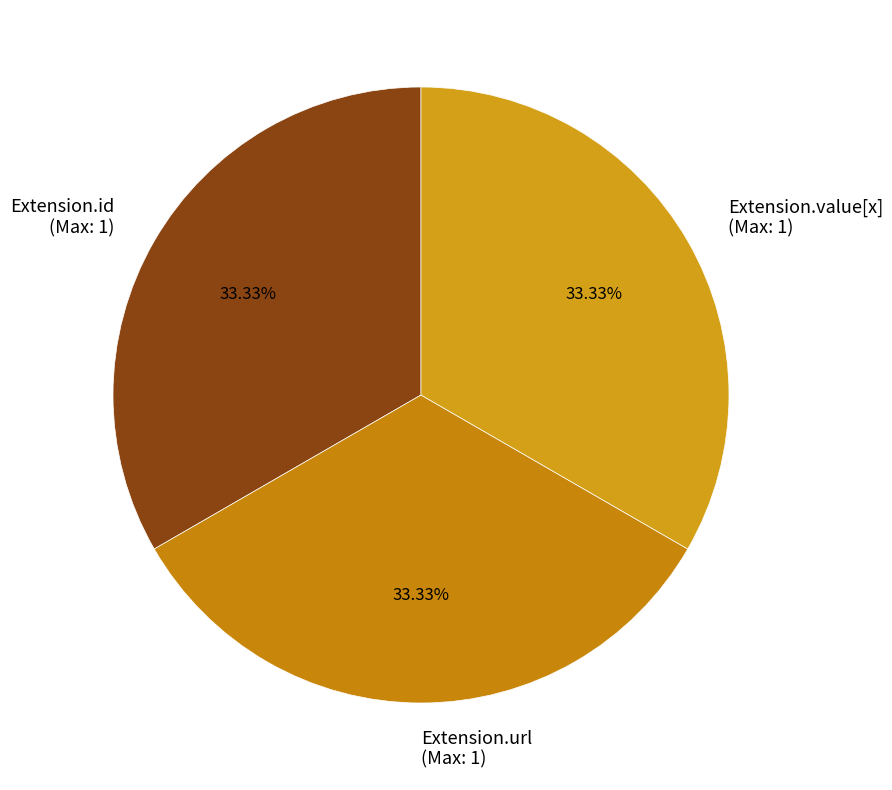

Approximately how many times larger is the value at Extension.url (Max: 1) compared to Extension.value[x] (Max: 1)?

1.0